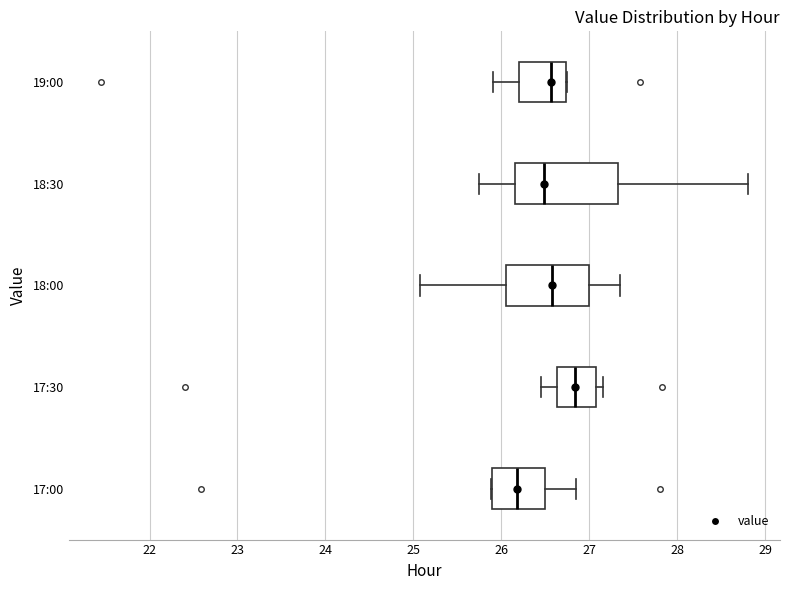

Which box's median line is the furthest to the left?

17:00